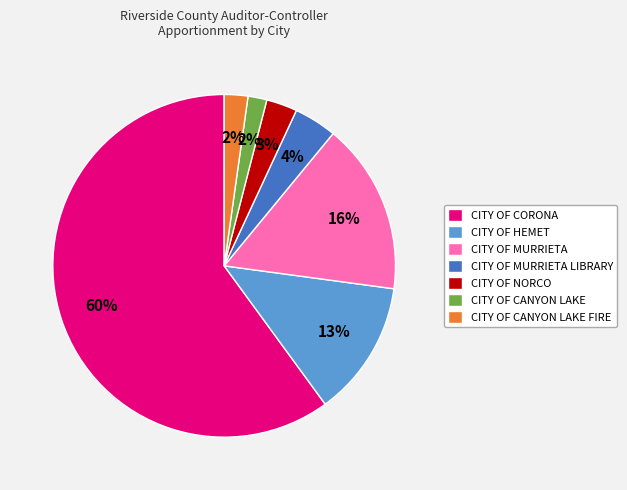

True or false: CITY OF MURRIETA accounts for 16% of the total.

True